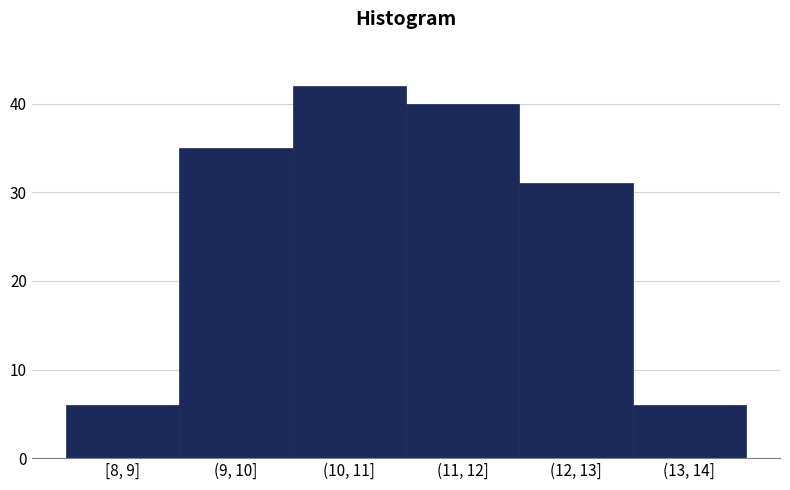

Reading left to right, extract all data points from this chart.

6	35	42	40	31	6